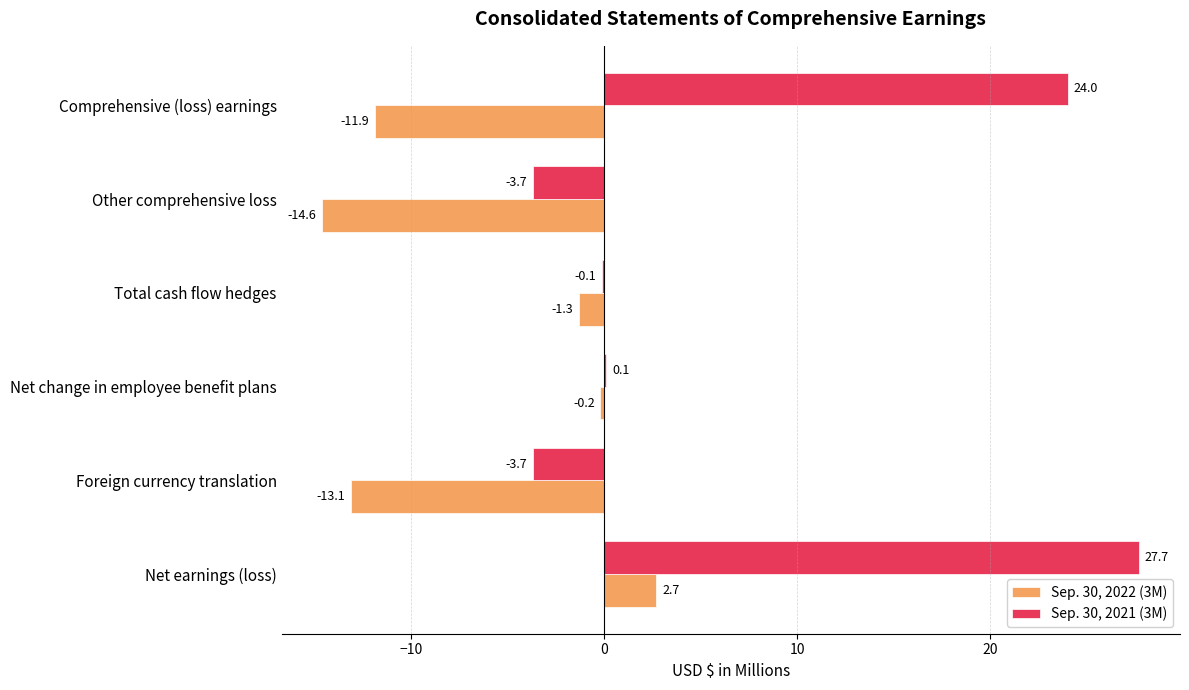

Is it true that Sep. 30, 2021 (3M) equals -3.7 at Other comprehensive loss?

True